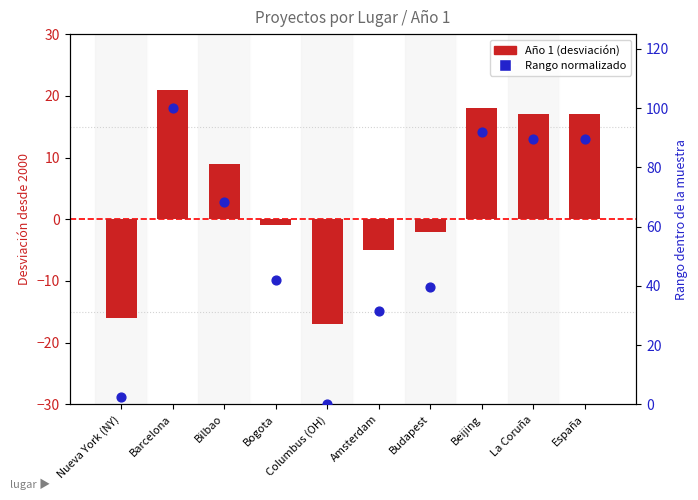

At how many categories does at least one series exceed 97?

1